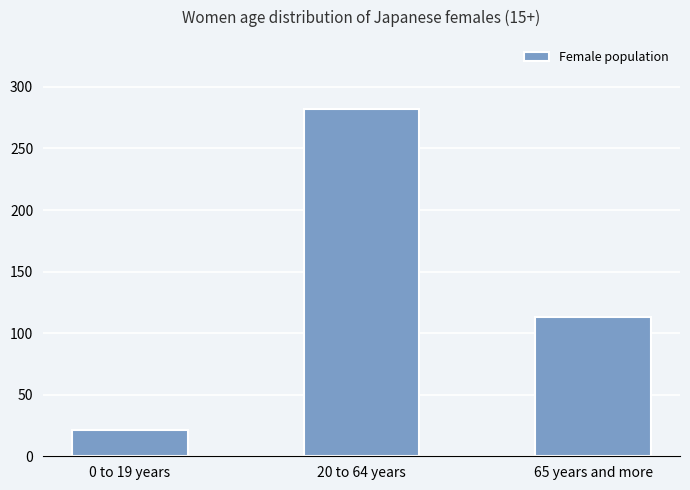

What is the change in value from 20 to 64 years to 65 years and more?

-168.3